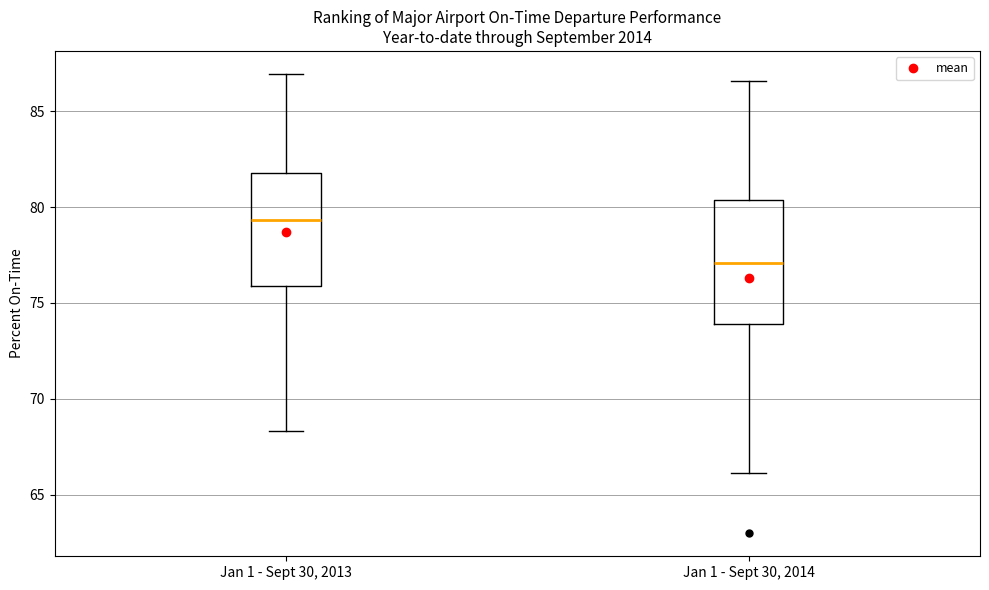

Reading left to right, transcribe this box plot: for each box, give where its median line is, the range the box spans, and where its two whiskers end, as read against the y-axis. The values are not printed on the chart, so give them approximately, as read against the axis.

Jan 1 - Sept 30, 2013: median 79.5, box 76.0 to 82.0, whiskers 68.5 to 87.0
Jan 1 - Sept 30, 2014: median 77.0, box 74.0 to 80.5, whiskers 66.0 to 86.5